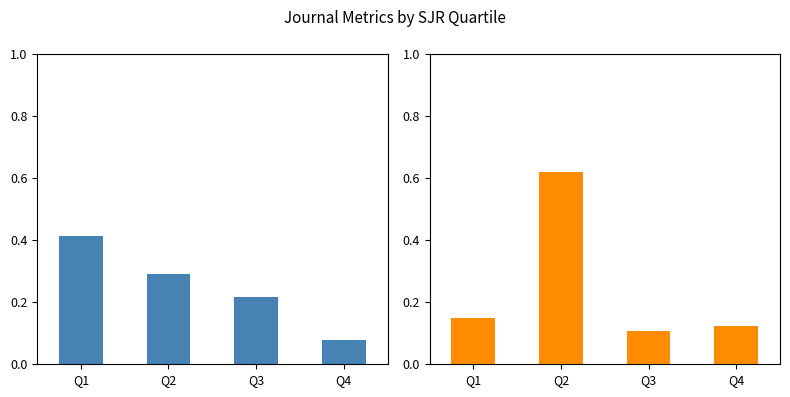

At Q4, list the series in order from smallest to largest.

H index, Total Docs. (3years)